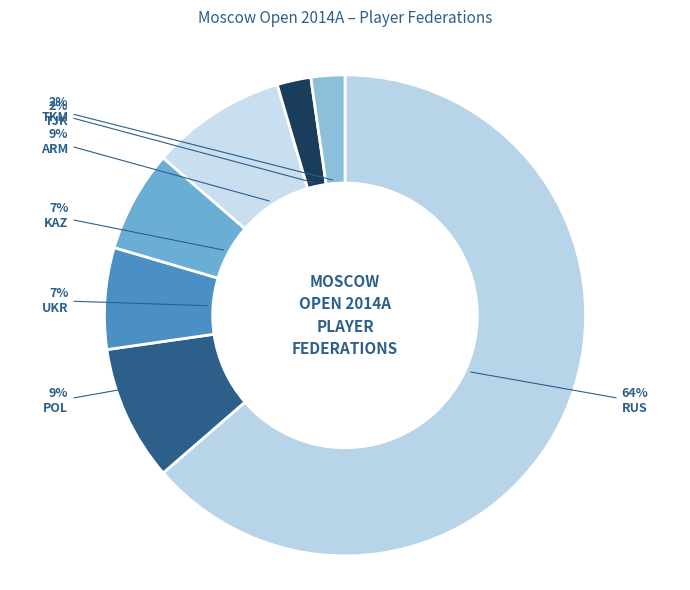

Count the number of slices in the pie.

7